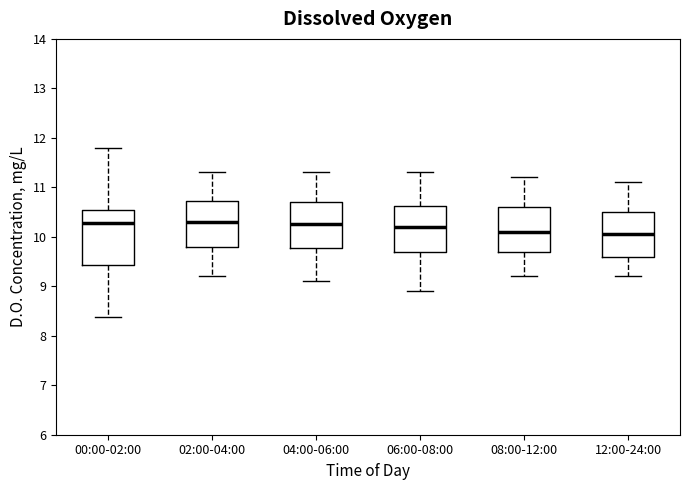

Where is the upper edge of the box for 08:00-12:00 on the y-axis? The values are not printed on the chart, so give them approximately, as read against the axis.

10.6